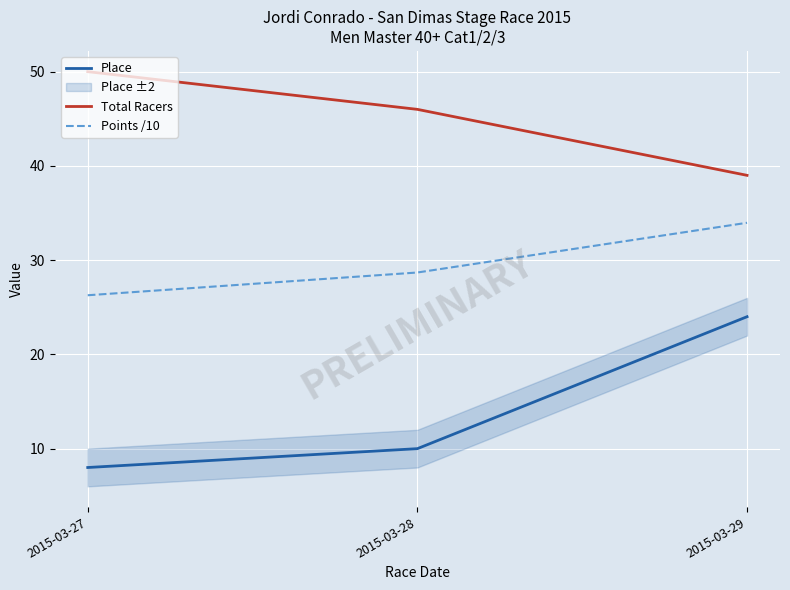

Is it true that Points /10 equals 28.7 at 2015-03-28?

True